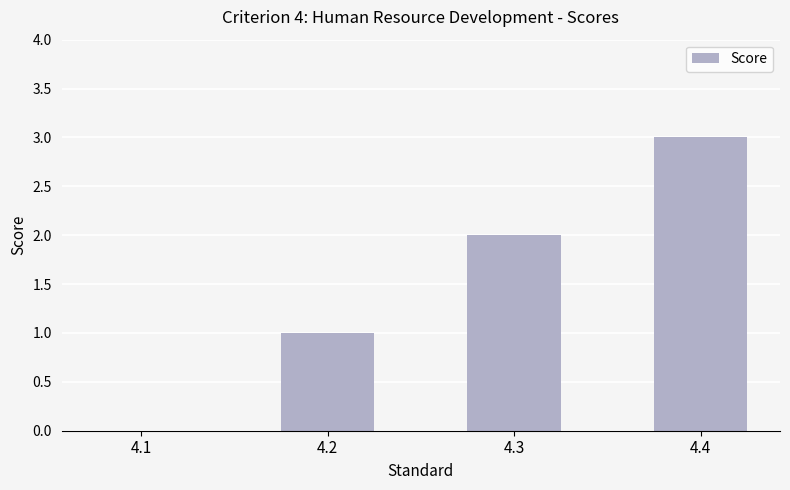

Reading right to left, extract all data points from this chart.

3	2	1	0